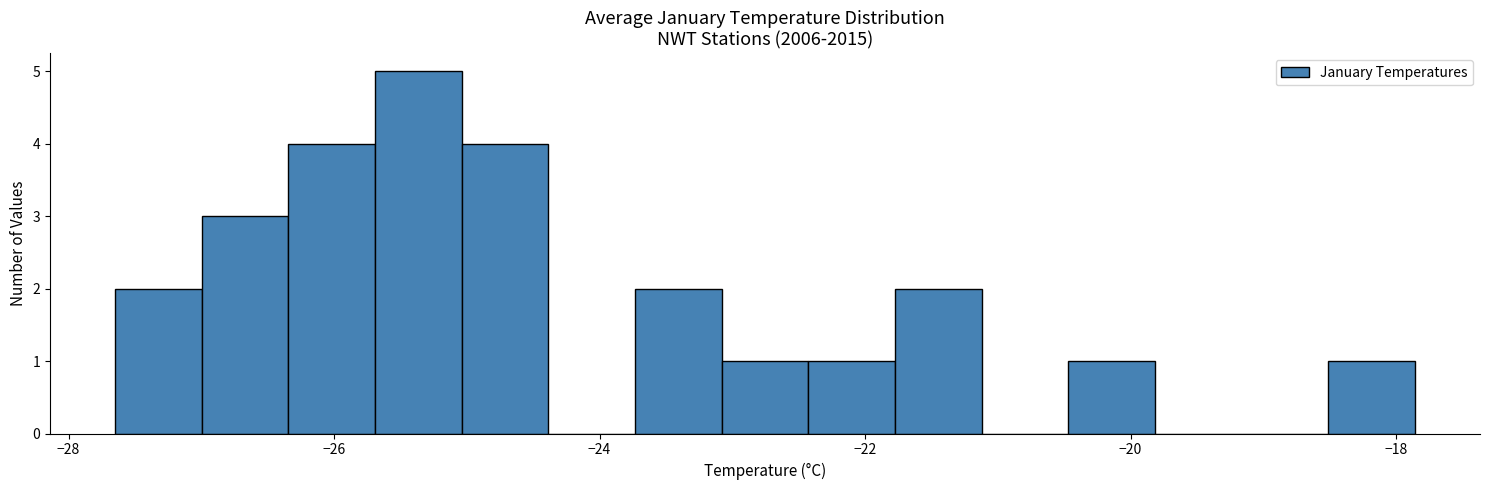

Around what value on the x-axis is the tallest bar? Give the approximate position of its centre, as read against the axis.

-25.4